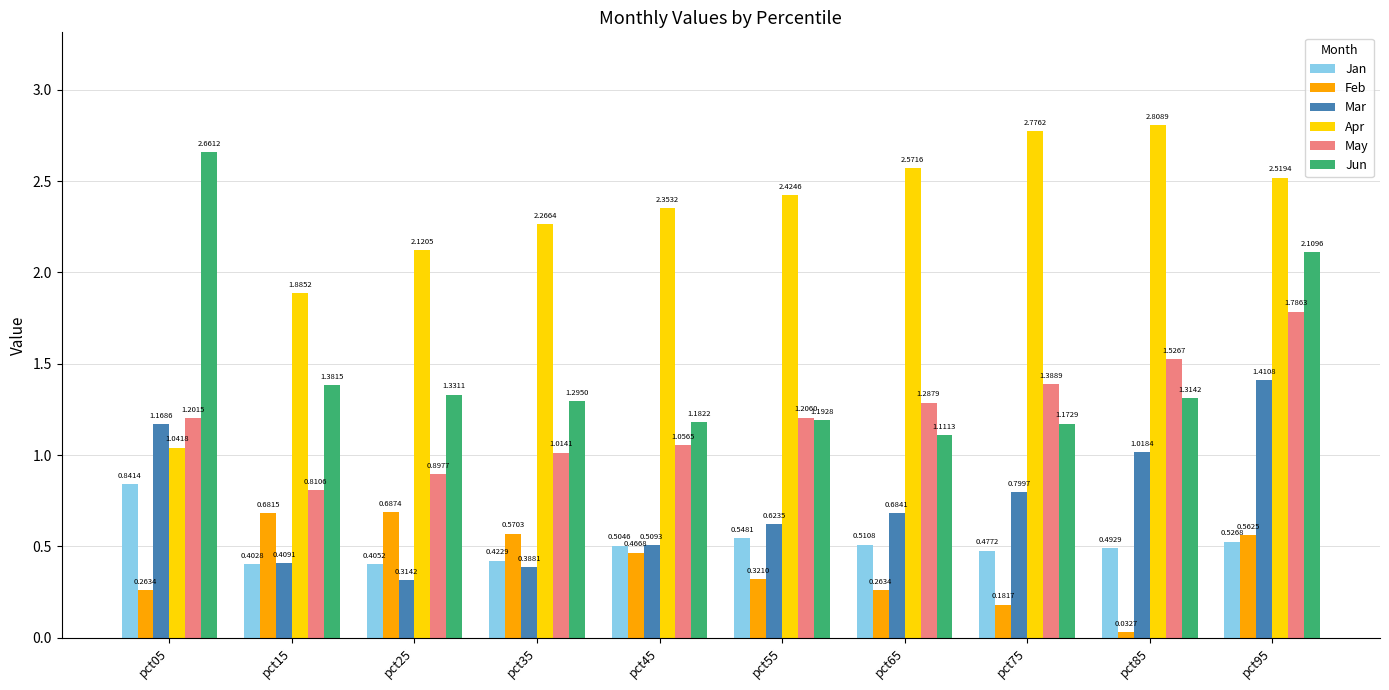

At which label is Feb closest to 0?

pct85